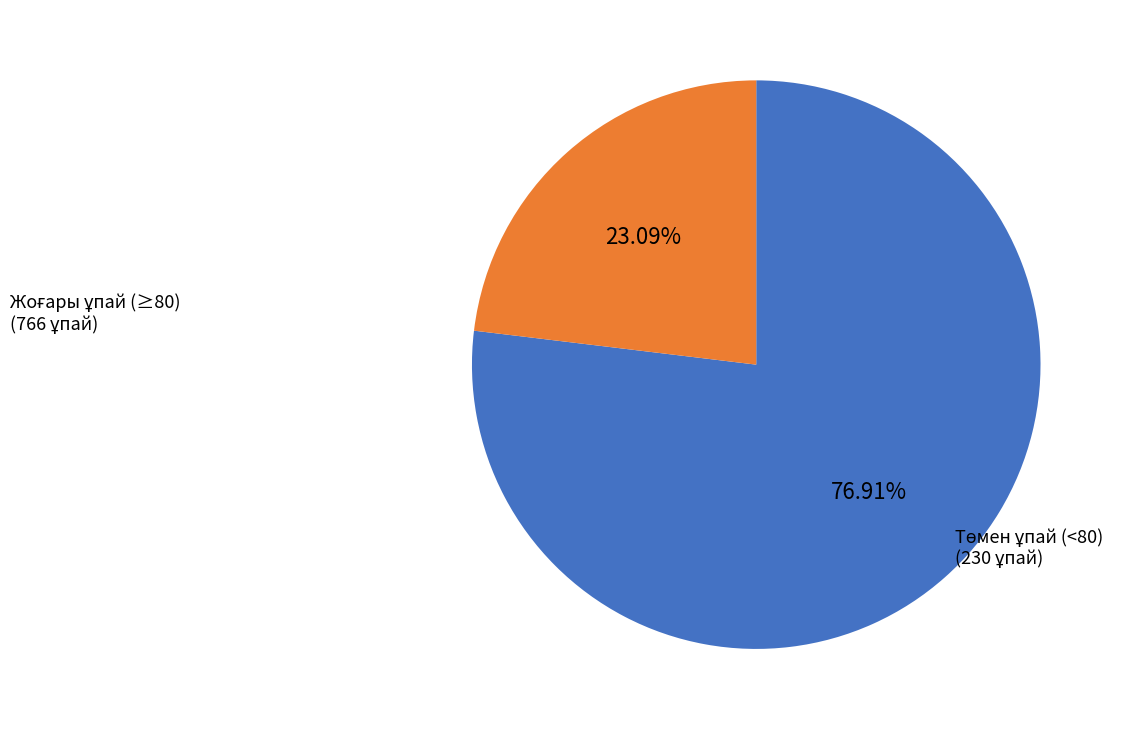

How many segments does this pie chart have?

2